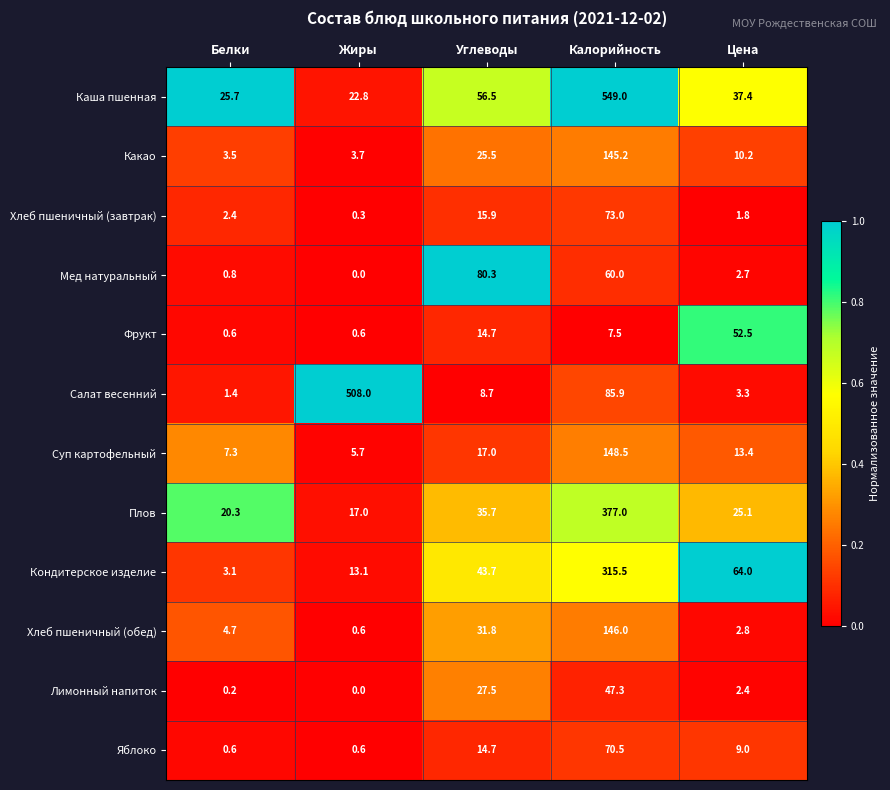

What is the spread (max minus min) of values at Цена?

62.2